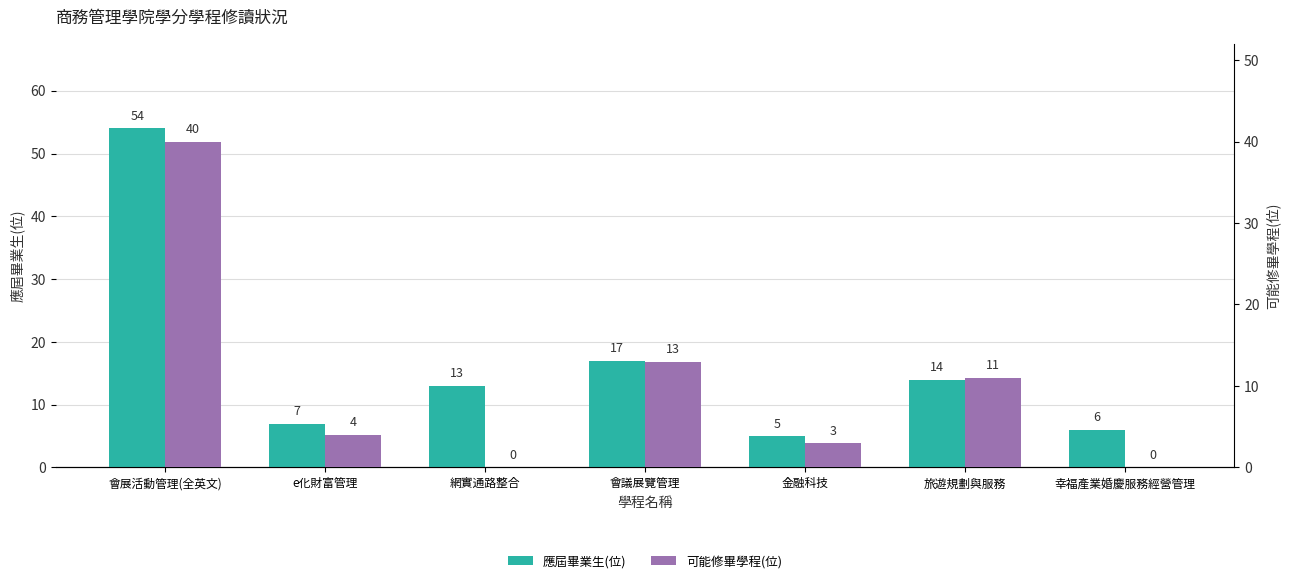

Between 會議展覽管理 and 金融科技, which series saw the biggest shift?

應屆畢業生(位)